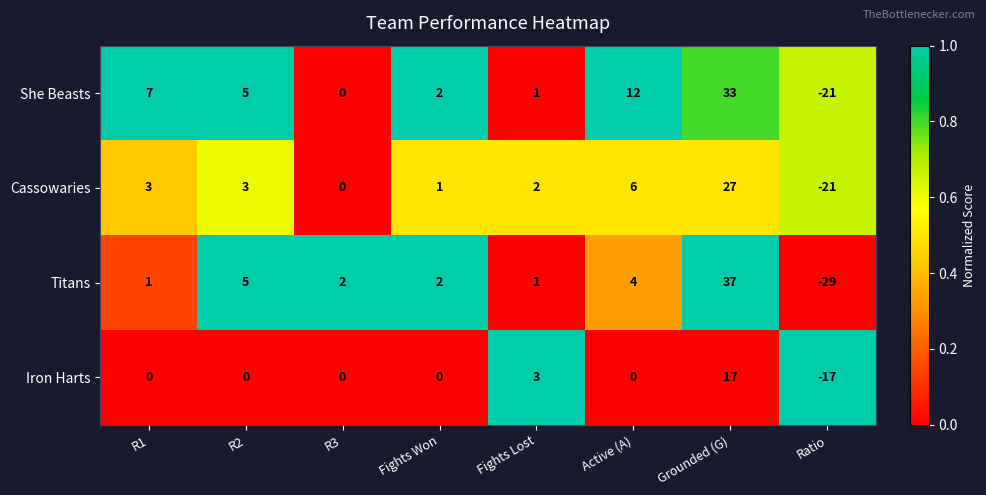

What is the sum of all Cassowaries values?

21